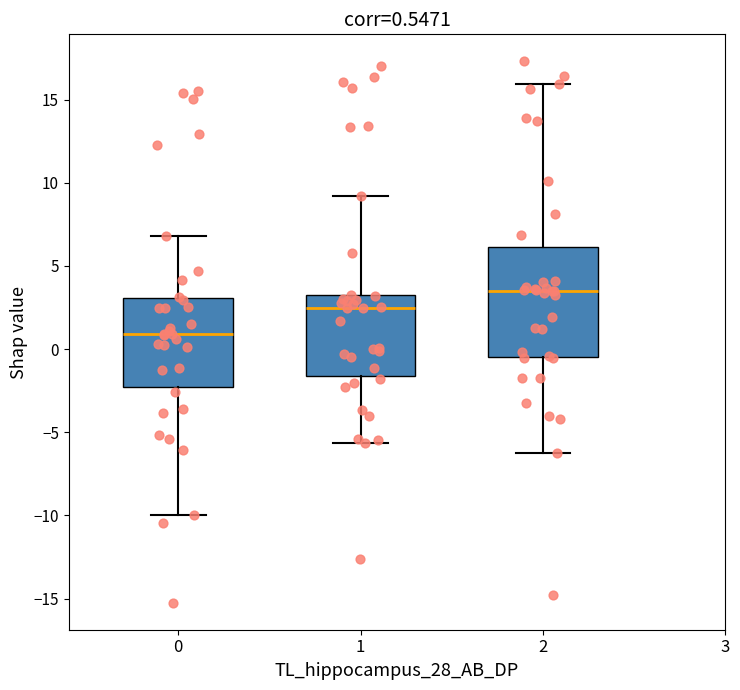

Comparing the boxes themselves (not the whiskers), which one is the tallest?

2